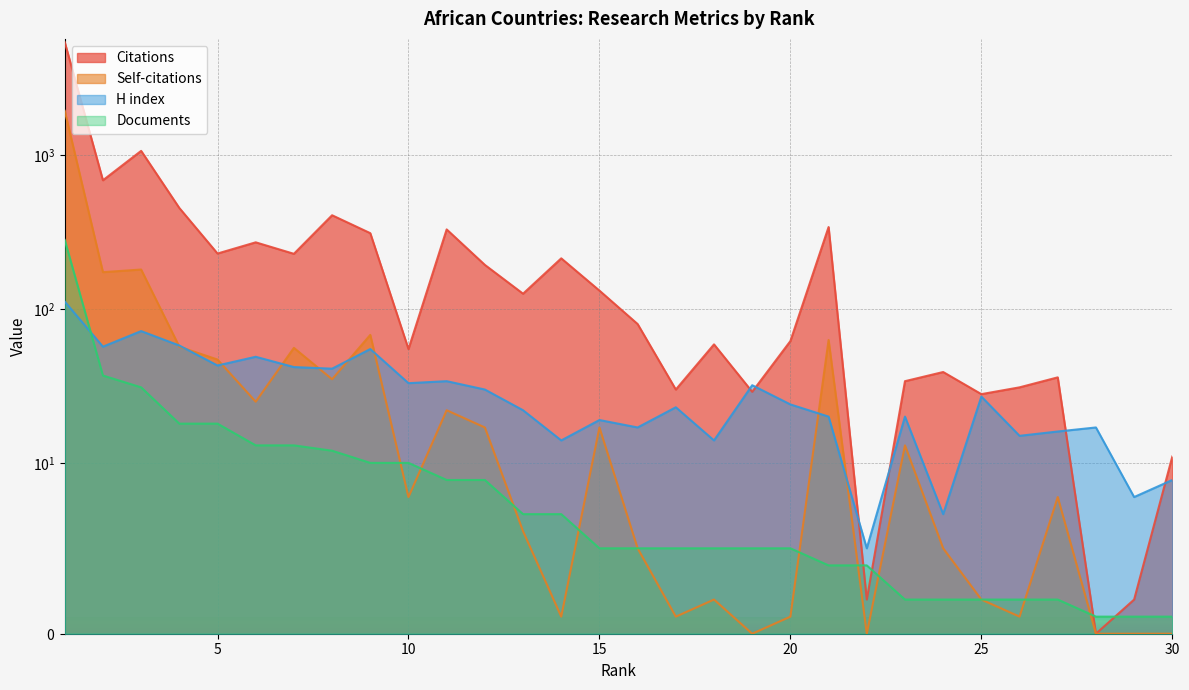

What is the difference between the maximum and minimum values in the H index series?

107